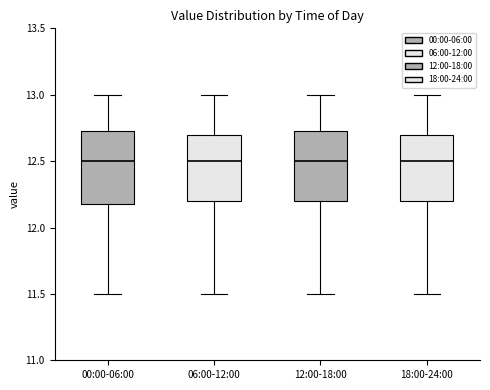

Reading left to right, read every box against the y-axis: the position of its median line, the range the box covers, and the ends of its whiskers. The values are not printed on the chart, so give them approximately, as read against the axis.

00:00-06:00: median 12.50, box 12.20 to 12.75, whiskers 11.50 to 13.00
06:00-12:00: median 12.50, box 12.20 to 12.70, whiskers 11.50 to 13.00
12:00-18:00: median 12.50, box 12.20 to 12.75, whiskers 11.50 to 13.00
18:00-24:00: median 12.50, box 12.20 to 12.70, whiskers 11.50 to 13.00